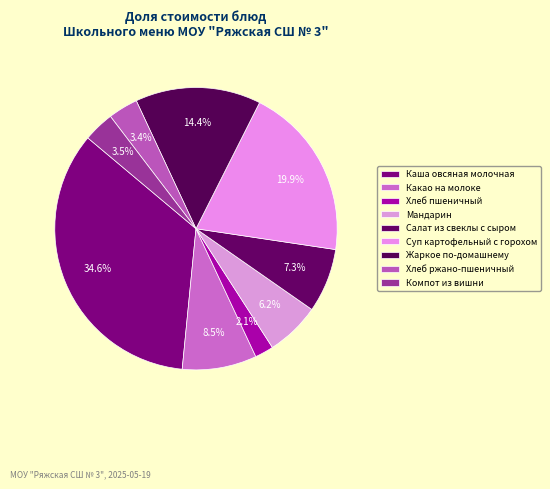

To the nearest percent, what is the average slice percentage?

11%